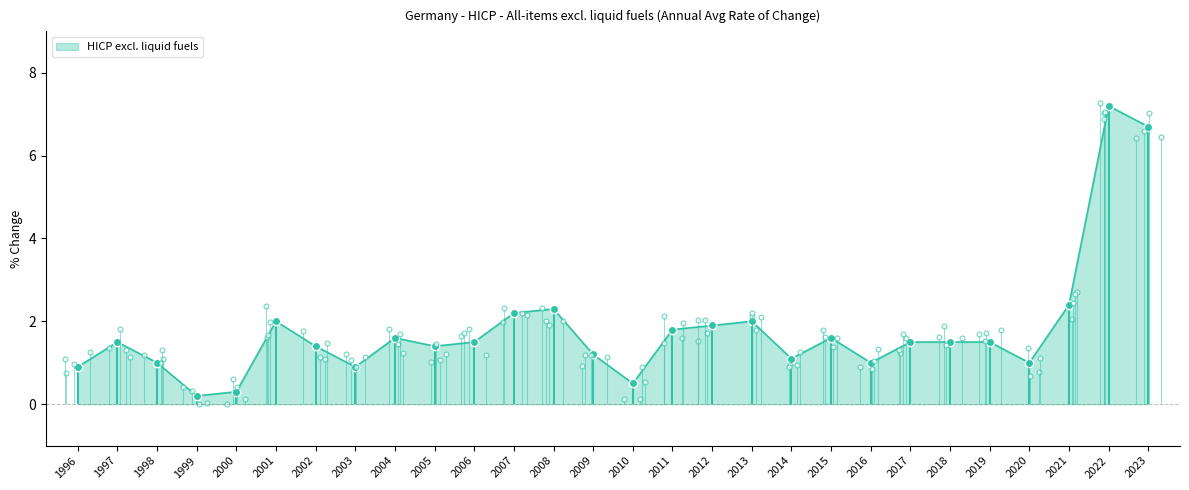

How many interior local peaks (higher than both neighbors) does the data have?

7